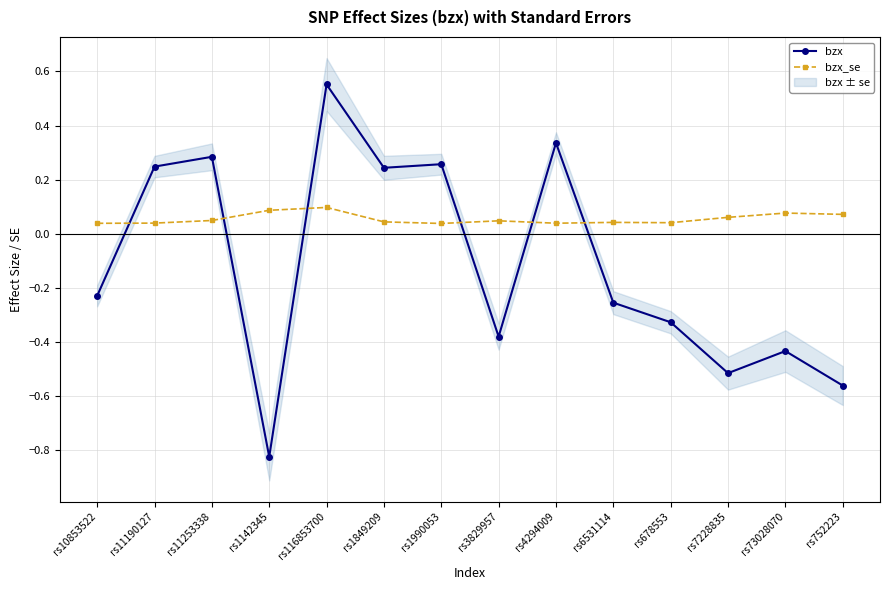

What is the total value across all series at rs1849209?

0.3